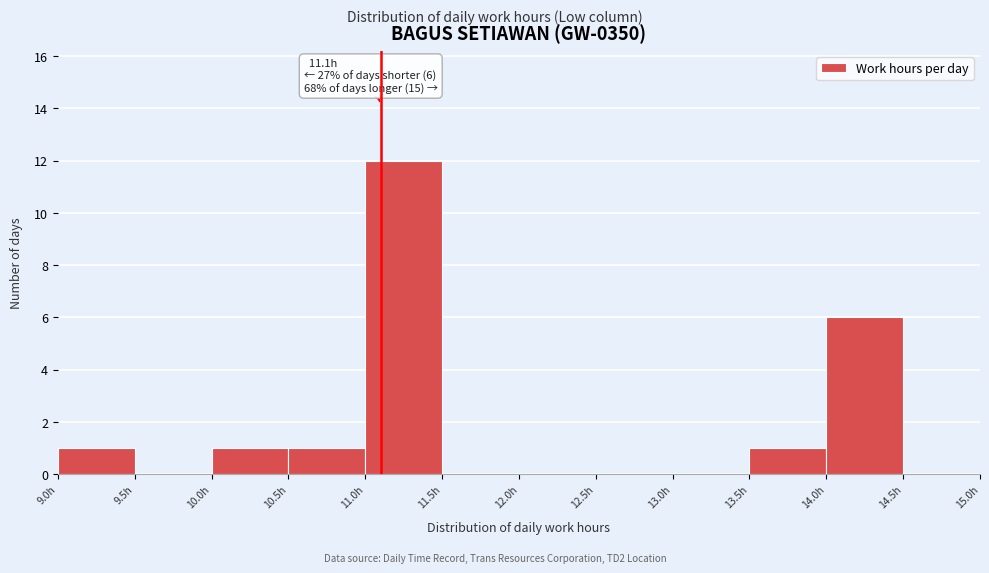

Which range on the x-axis has the tallest bar?

11.0 to 11.5